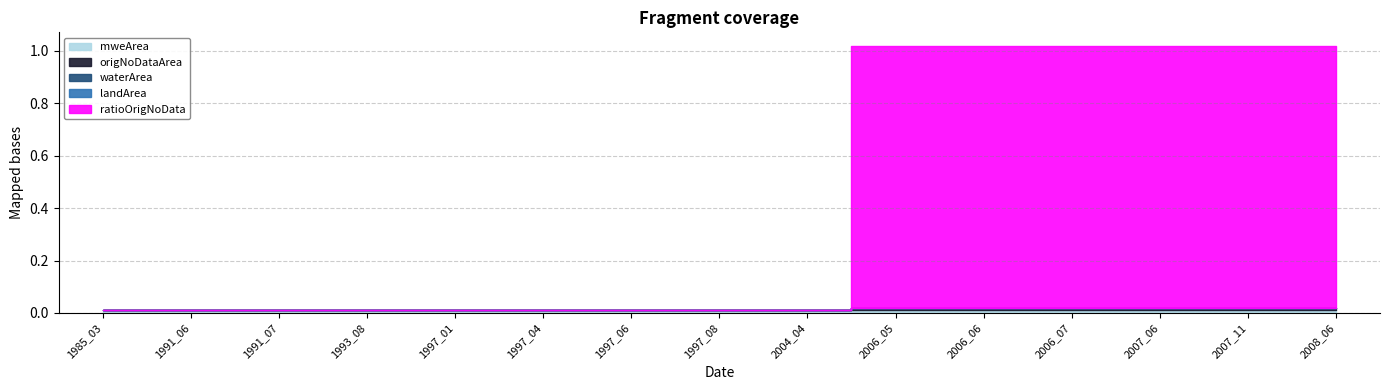

What are all the series names shown in the legend?

waterArea, landArea, origNoDataArea, ratioOrigNoData, mweArea